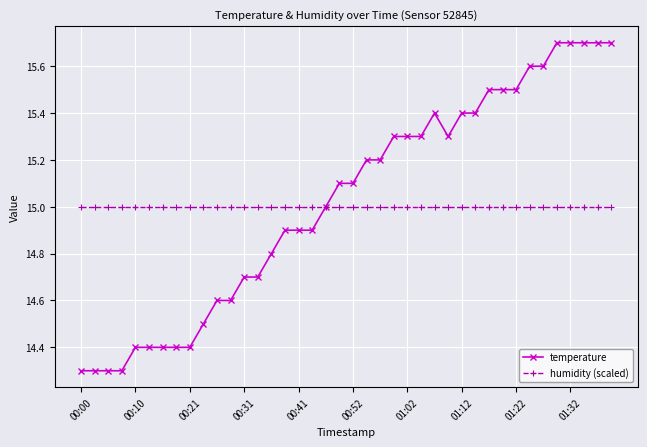

Reading right to left, extract all data points from this chart.

temperature: 15.7	15.7	15.7	15.7	15.7	15.6	15.6	15.5	15.5	15.5	15.4	15.4	15.3	15.4	15.3	15.3	15.3	15.2	15.2	15.1	15.1	15.0	14.9	14.9	14.9	14.8	14.7	14.7	14.6	14.6	14.5	14.4	14.4	14.4	14.4	14.4	14.3	14.3	14.3	14.3
humidity (scaled): 15.0	15.0	15.0	15.0	15.0	15.0	15.0	15.0	15.0	15.0	15.0	15.0	15.0	15.0	15.0	15.0	15.0	15.0	15.0	15.0	15.0	15.0	15.0	15.0	15.0	15.0	15.0	15.0	15.0	15.0	15.0	15.0	15.0	15.0	15.0	15.0	15.0	15.0	15.0	15.0